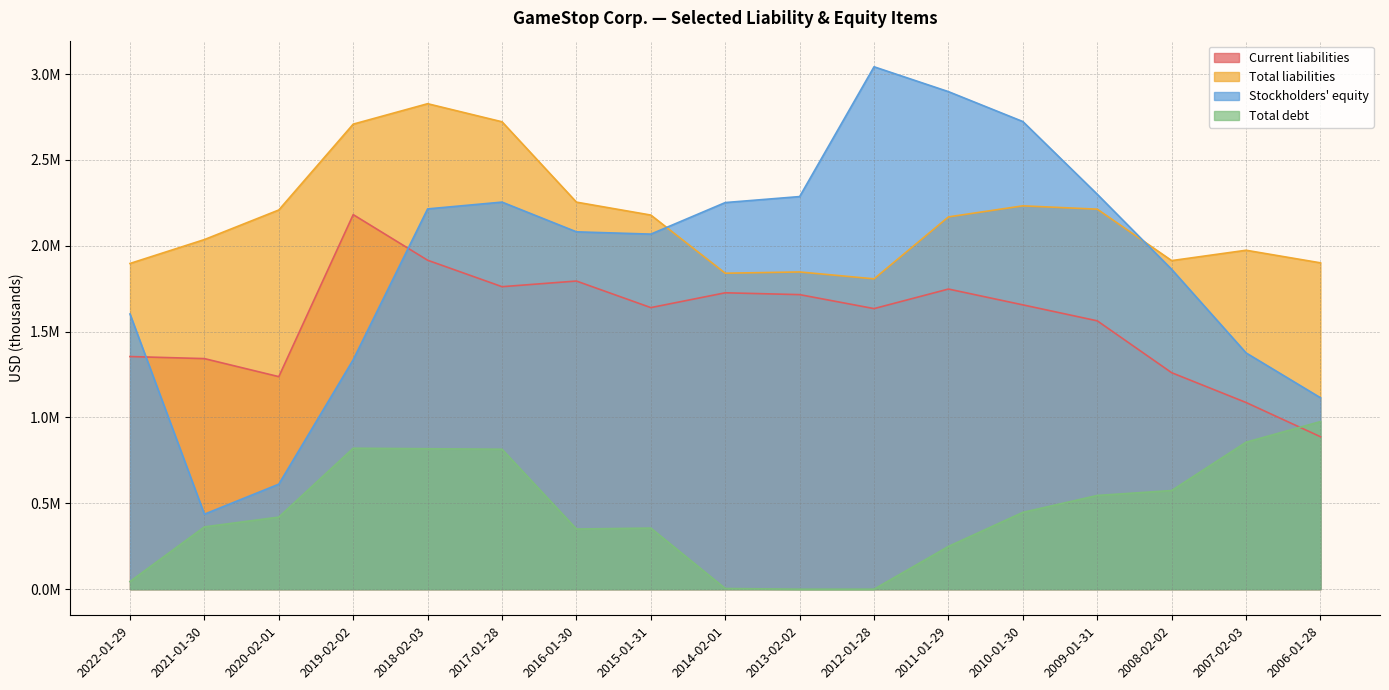

At which category does the chart reach its peak across all series?

2012-01-28